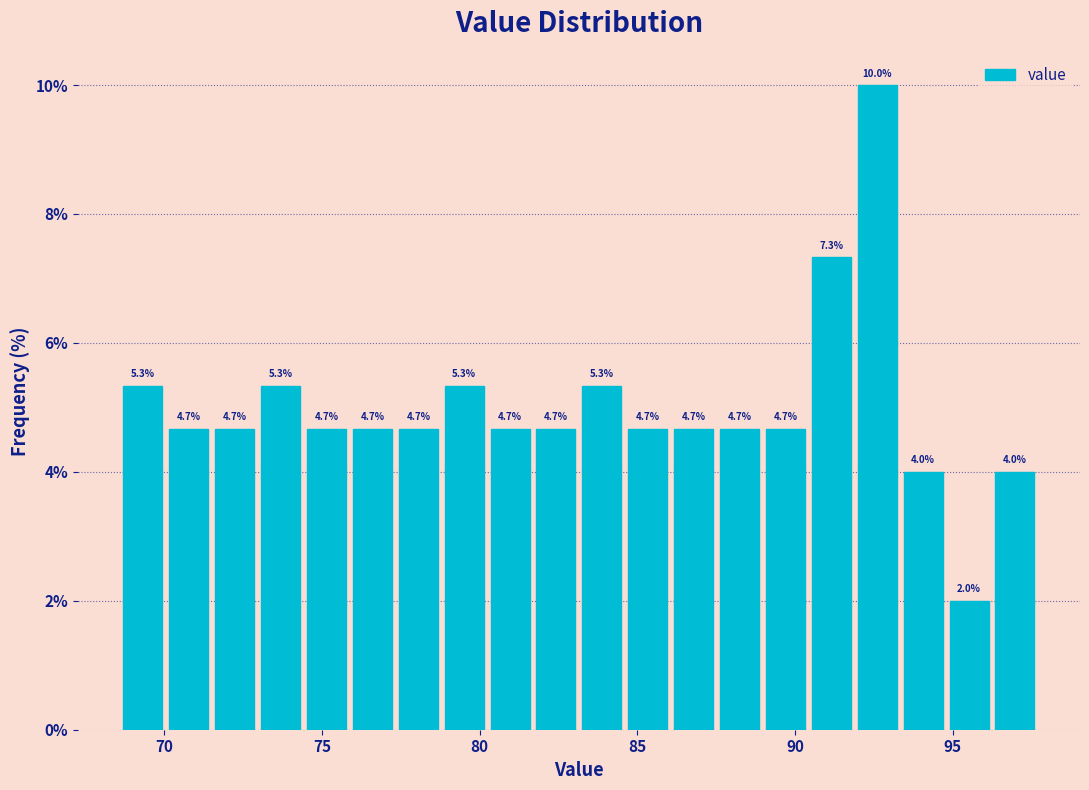

Around what value on the x-axis is the tallest bar? Give the approximate position of its centre, as read against the axis.

92.5